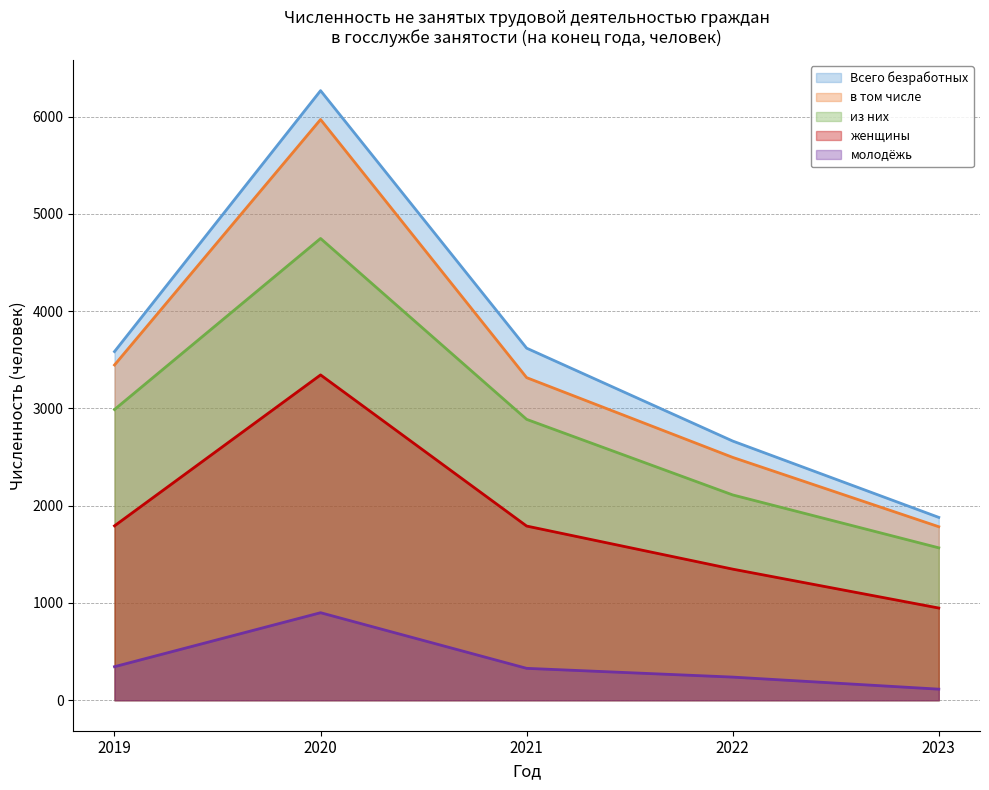

The Всего безработных series shows 3620 at 2021. True or false?

True